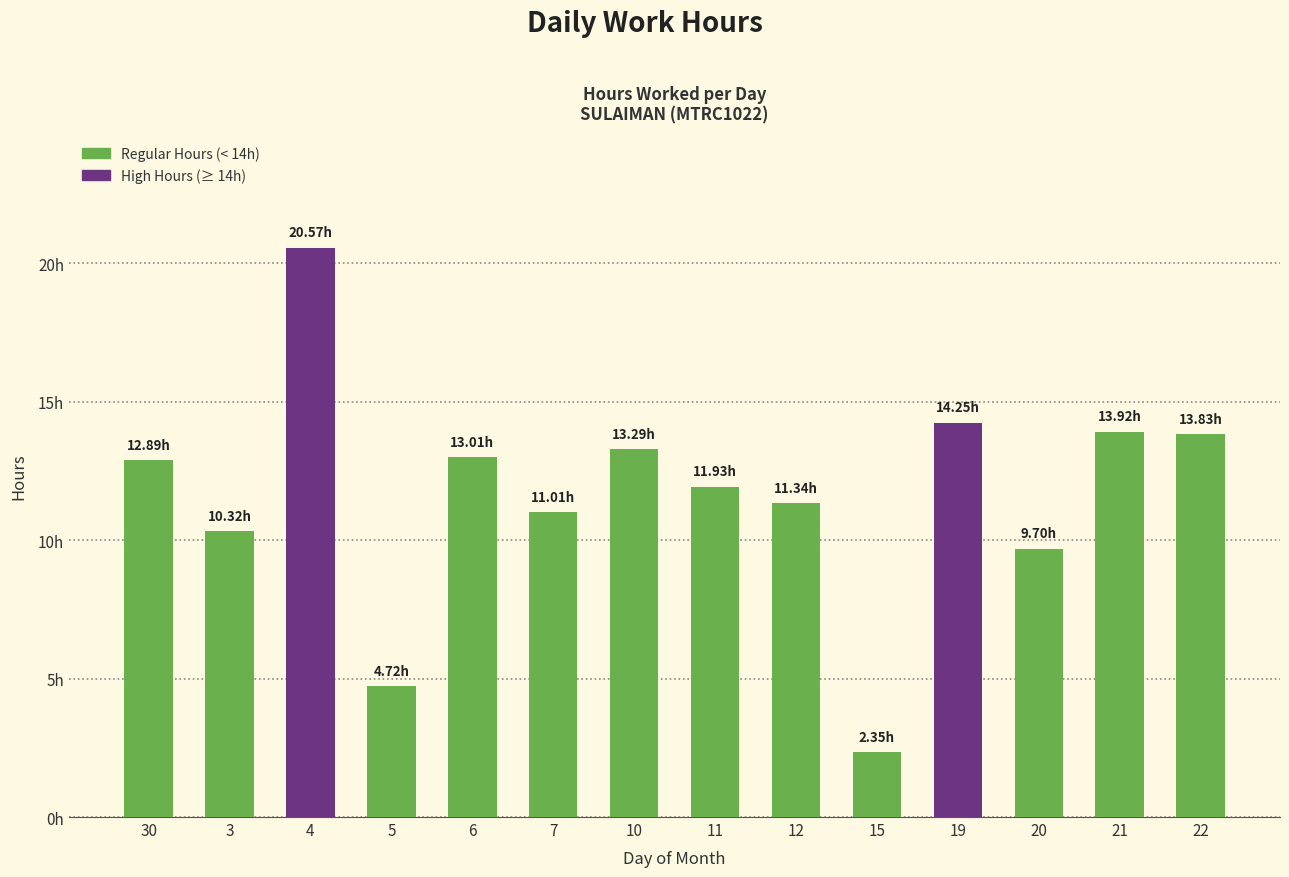

Does the chart contain any negative values?

No